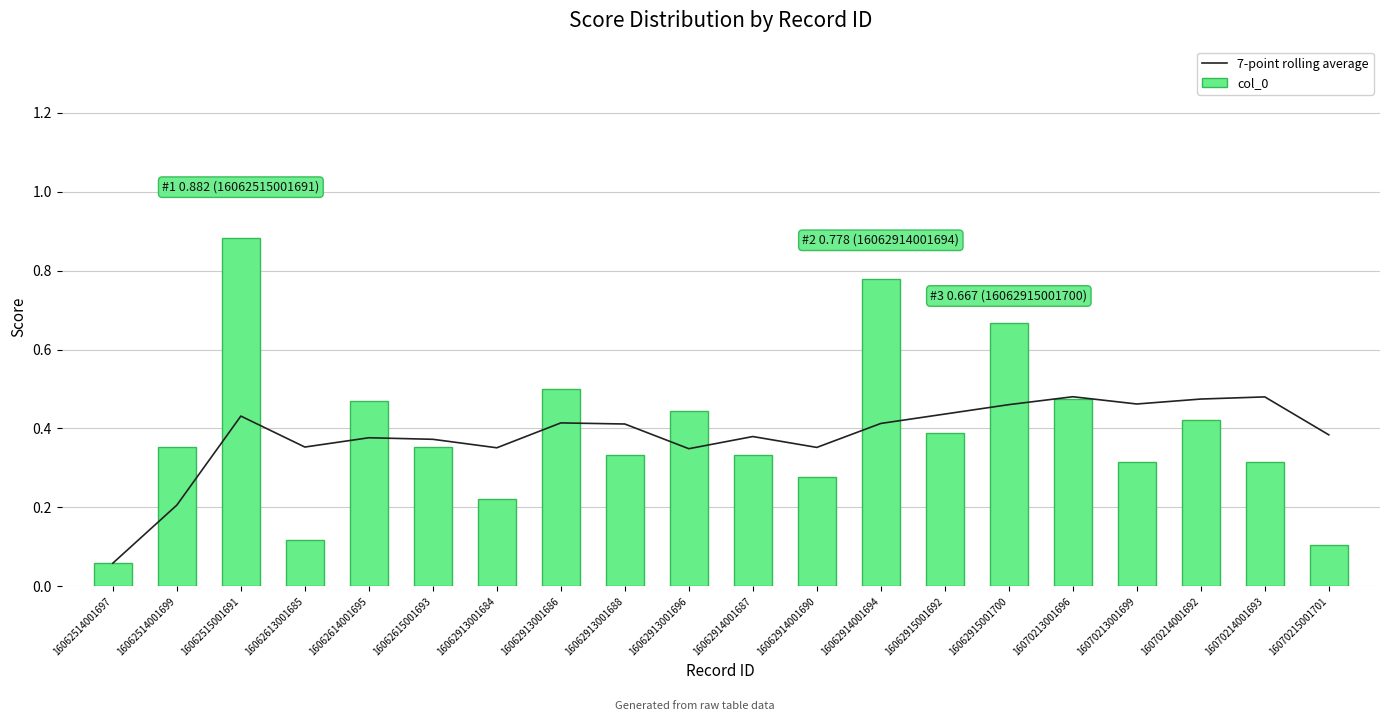

List the series in order of their overall mean, lowest first.

7-point rolling average, col_0